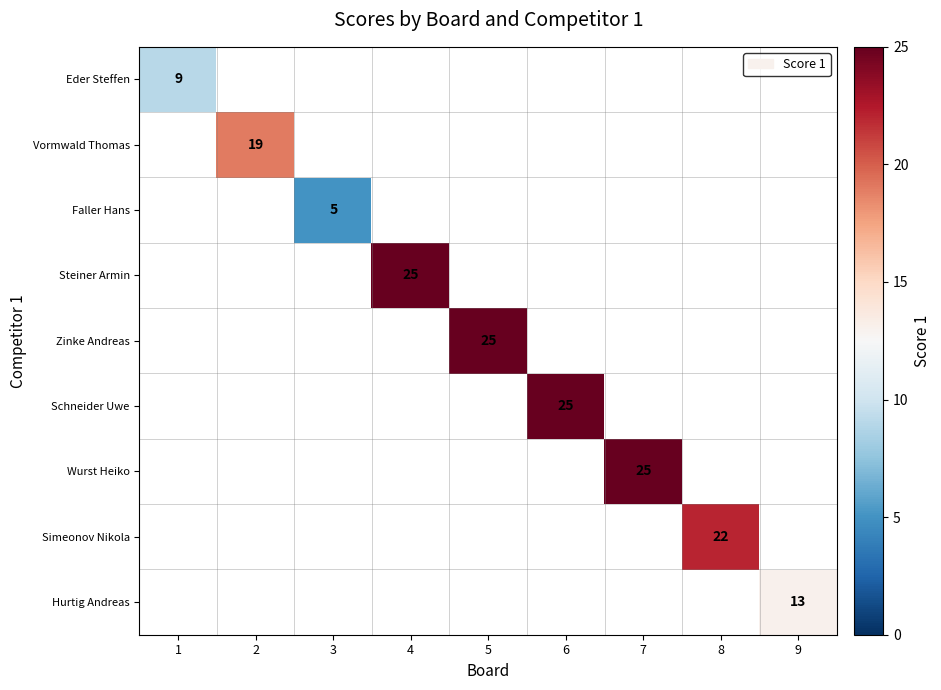

What is the minimum value shown in the chart?

5.0